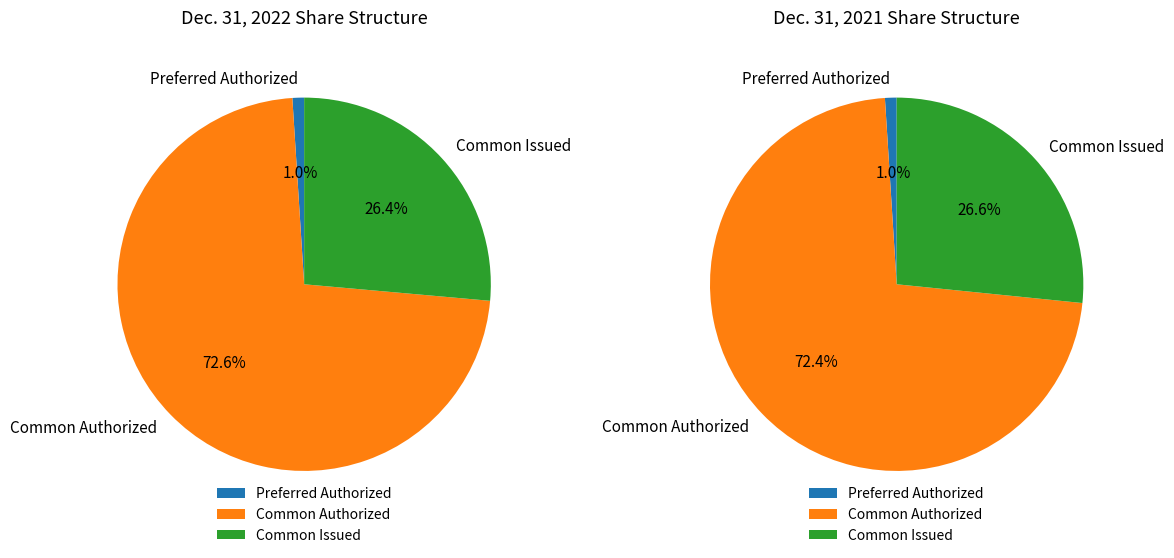

The Preferred stock shares authorized slice represents 7% of the pie. True or false?

False